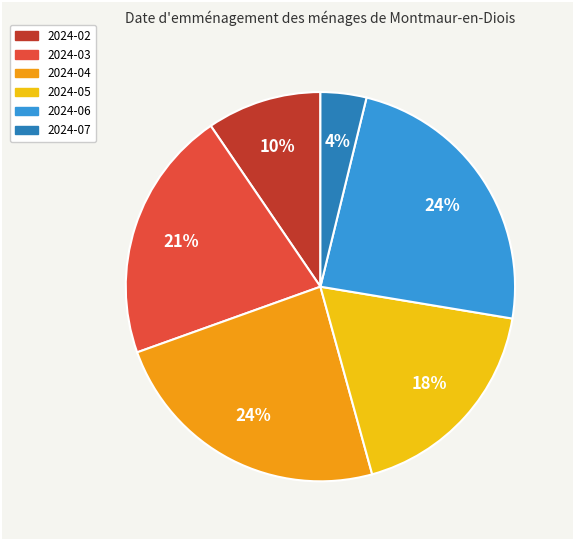

What is the smallest slice in the pie chart?

2024-07